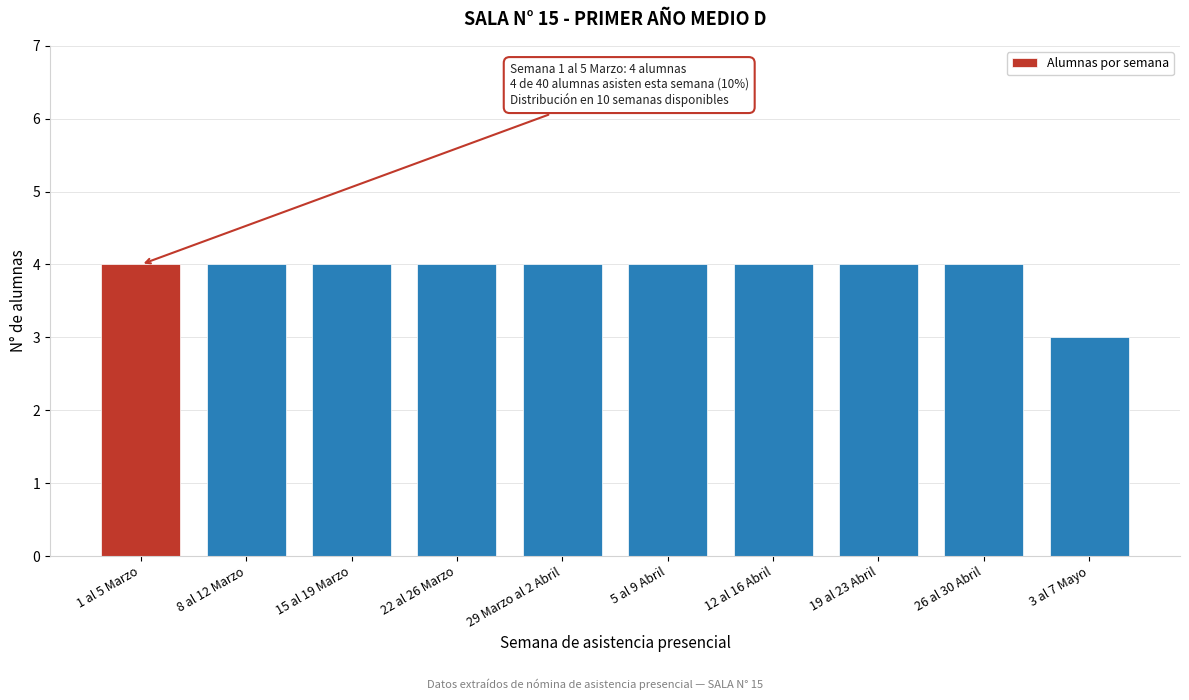

Reading left to right, transcribe all the data shown in this chart.

4	4	4	4	4	4	4	4	4	3